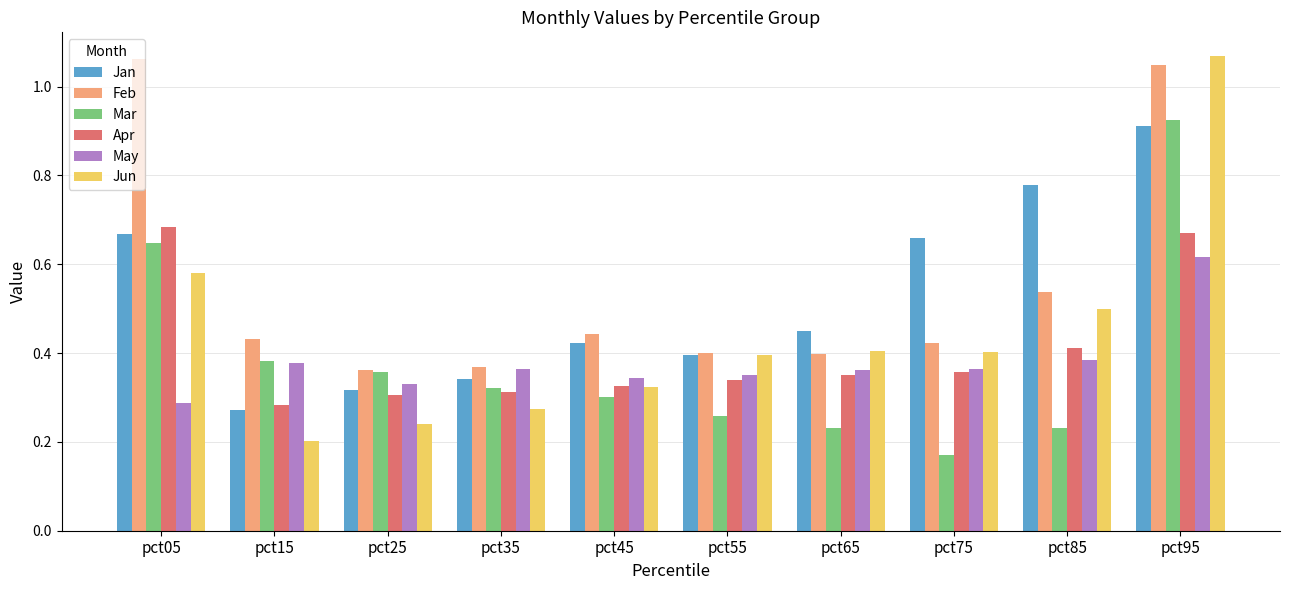

The value of May at pct75 is 0.5. True or false?

False